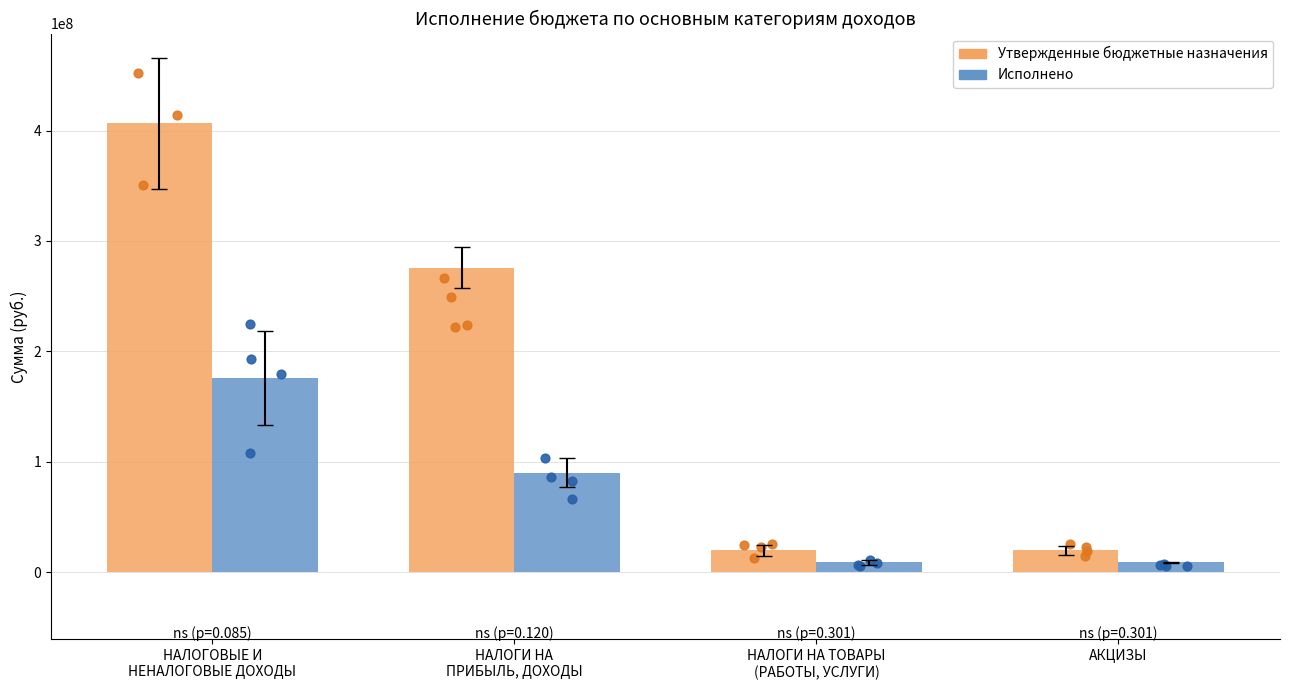

Which series has the widest spread of Y values?

Утвержденные бюджетные назначения